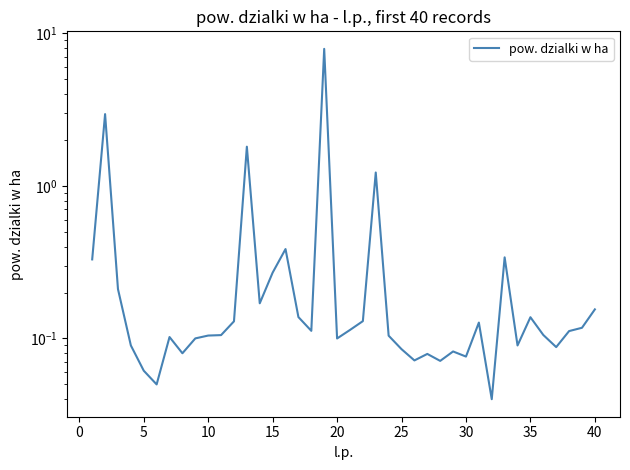

What is the maximum value shown in the chart?

7.9